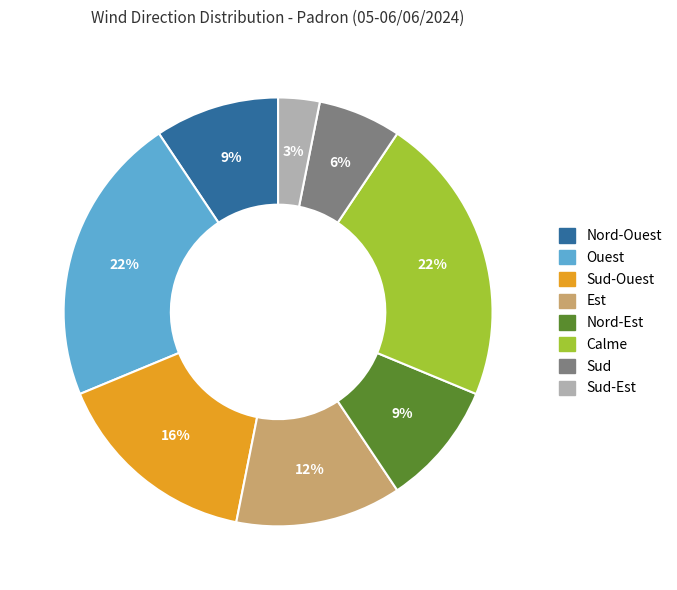

To the nearest percent, what is the average slice percentage?

12%